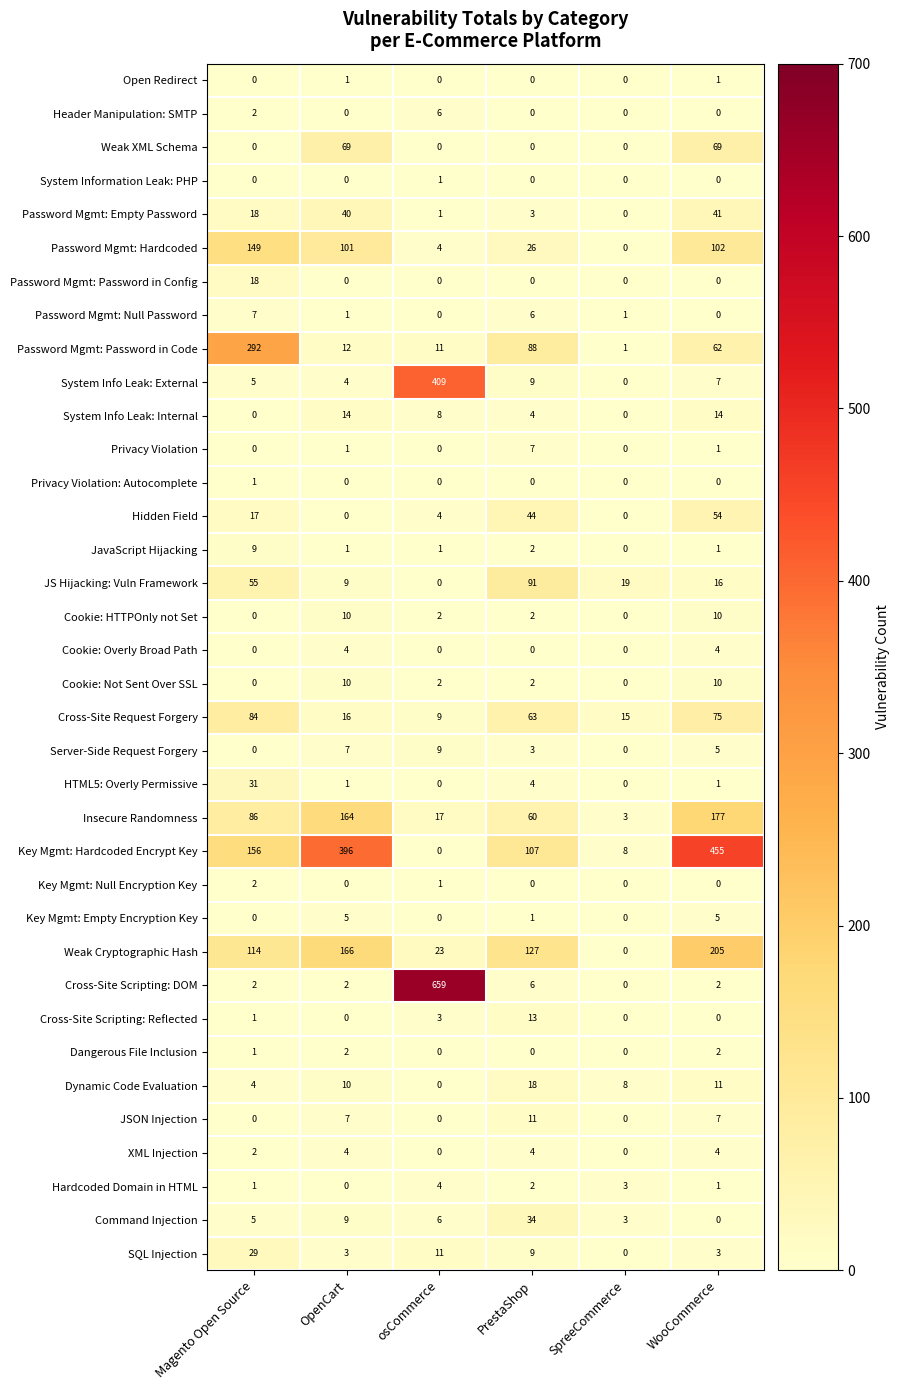

Rank the categories by Weak Cryptographic Hash value from lowest to highest.

SpreeCommerce, osCommerce, Magento Open Source, PrestaShop, OpenCart, WooCommerce